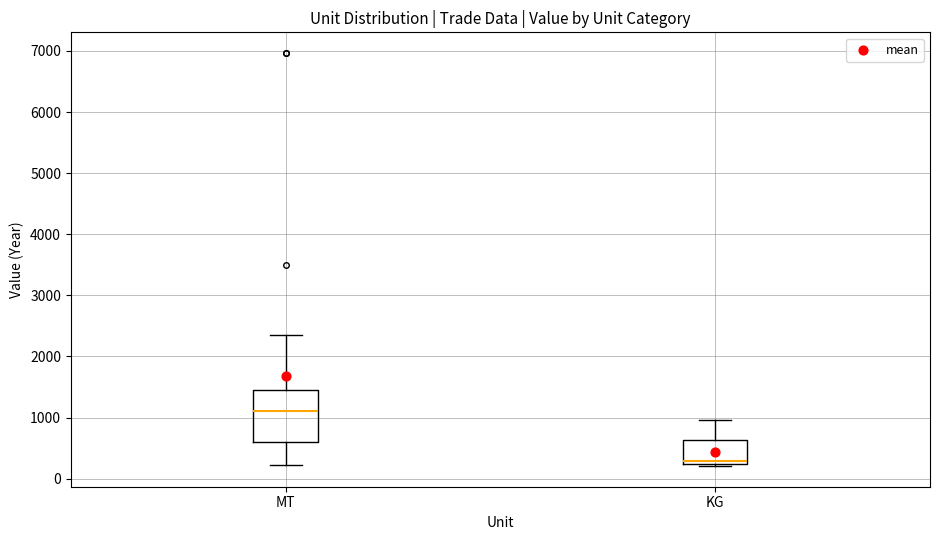

Which box's median line is the highest?

MT